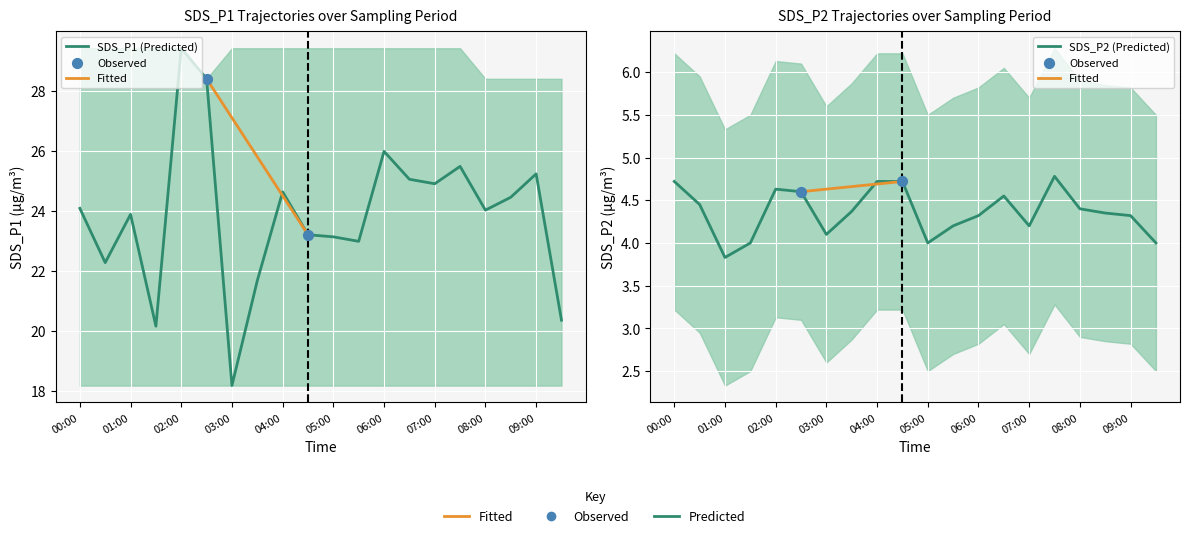

Which series has the widest spread of Y values?

SDS_P1